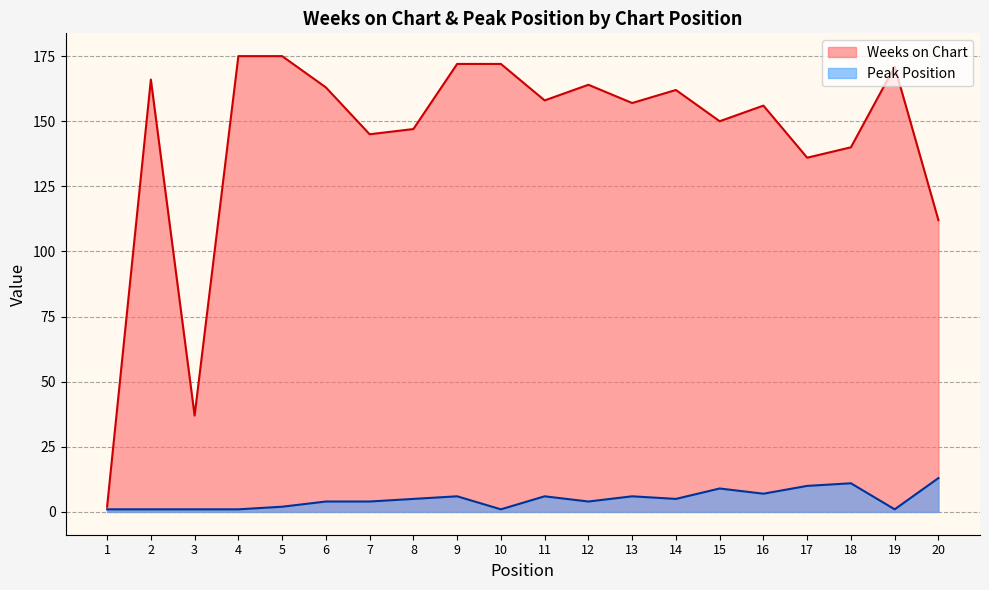

What is the value of the Peak Position point at the 10th from the left?

1